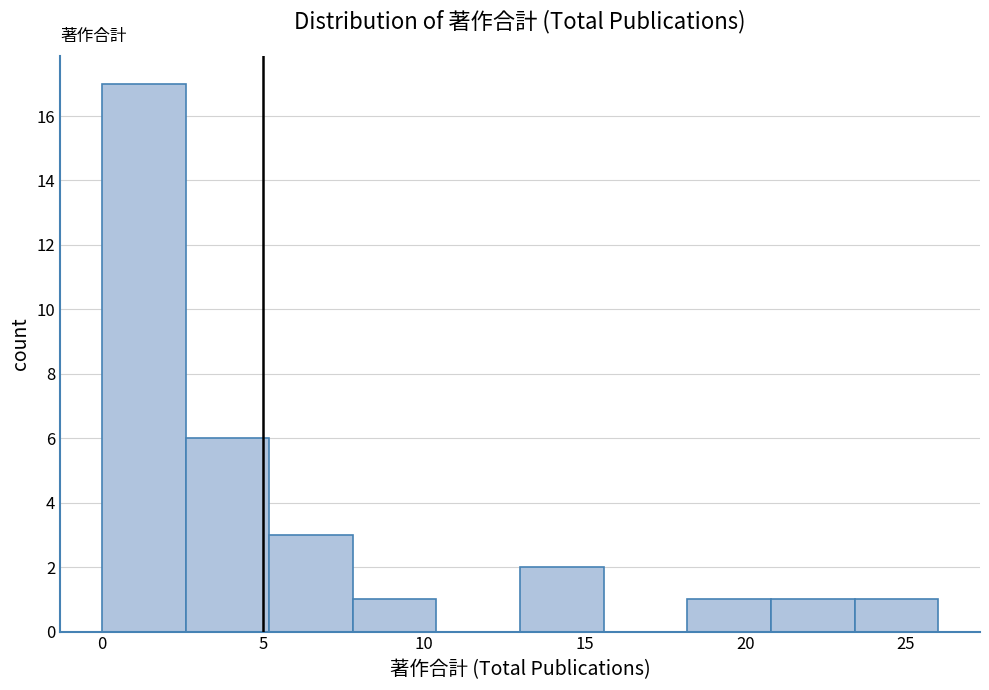

What is the height of the bar covering 0.0 to 2.6 on the x-axis? Neither the bar edges nor the heights are printed on the chart, so give them approximately, as read against the axes.

17